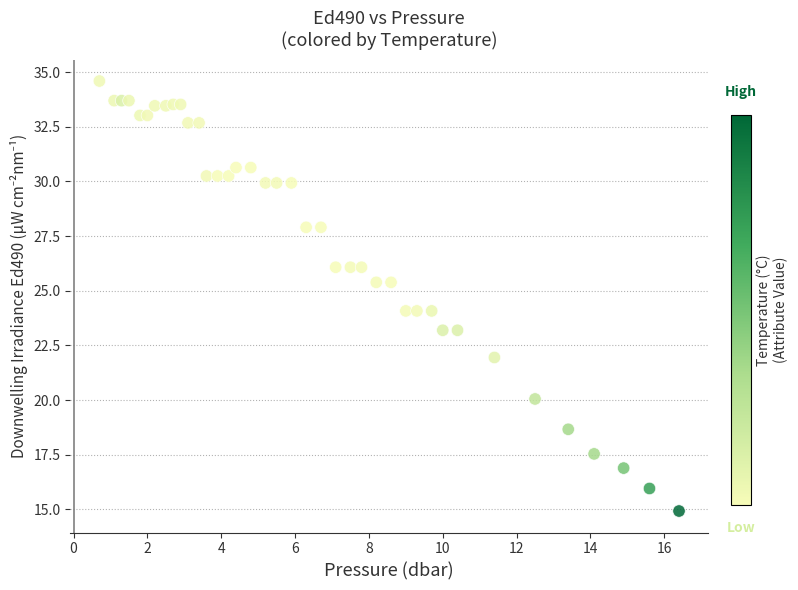

What is the range of Y values (max minus min)?

19.7